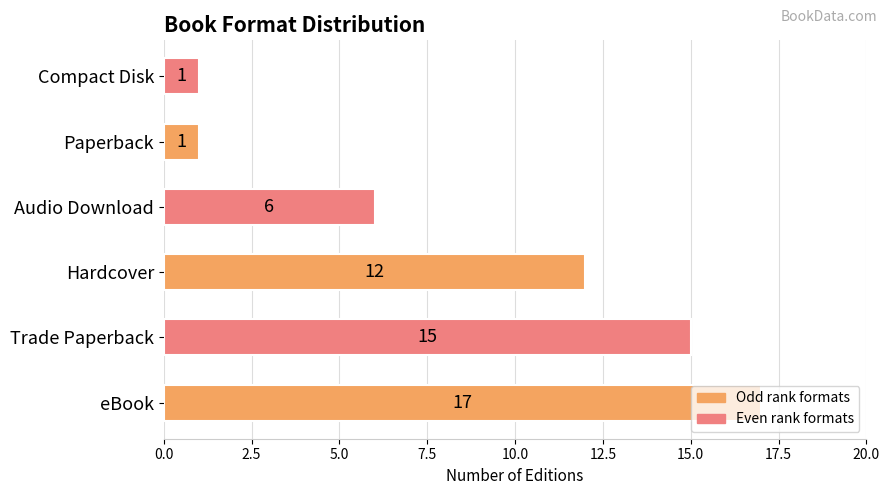

True or false: the data shows 2 at Compact Disk.

False